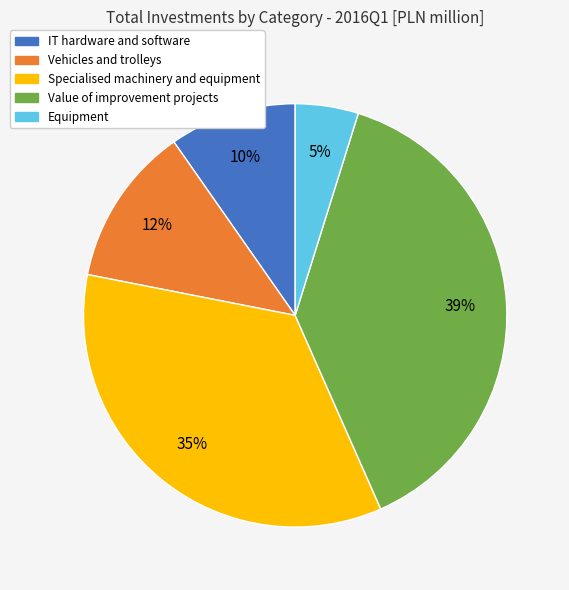

Which category has the smallest portion of the pie?

Equipment